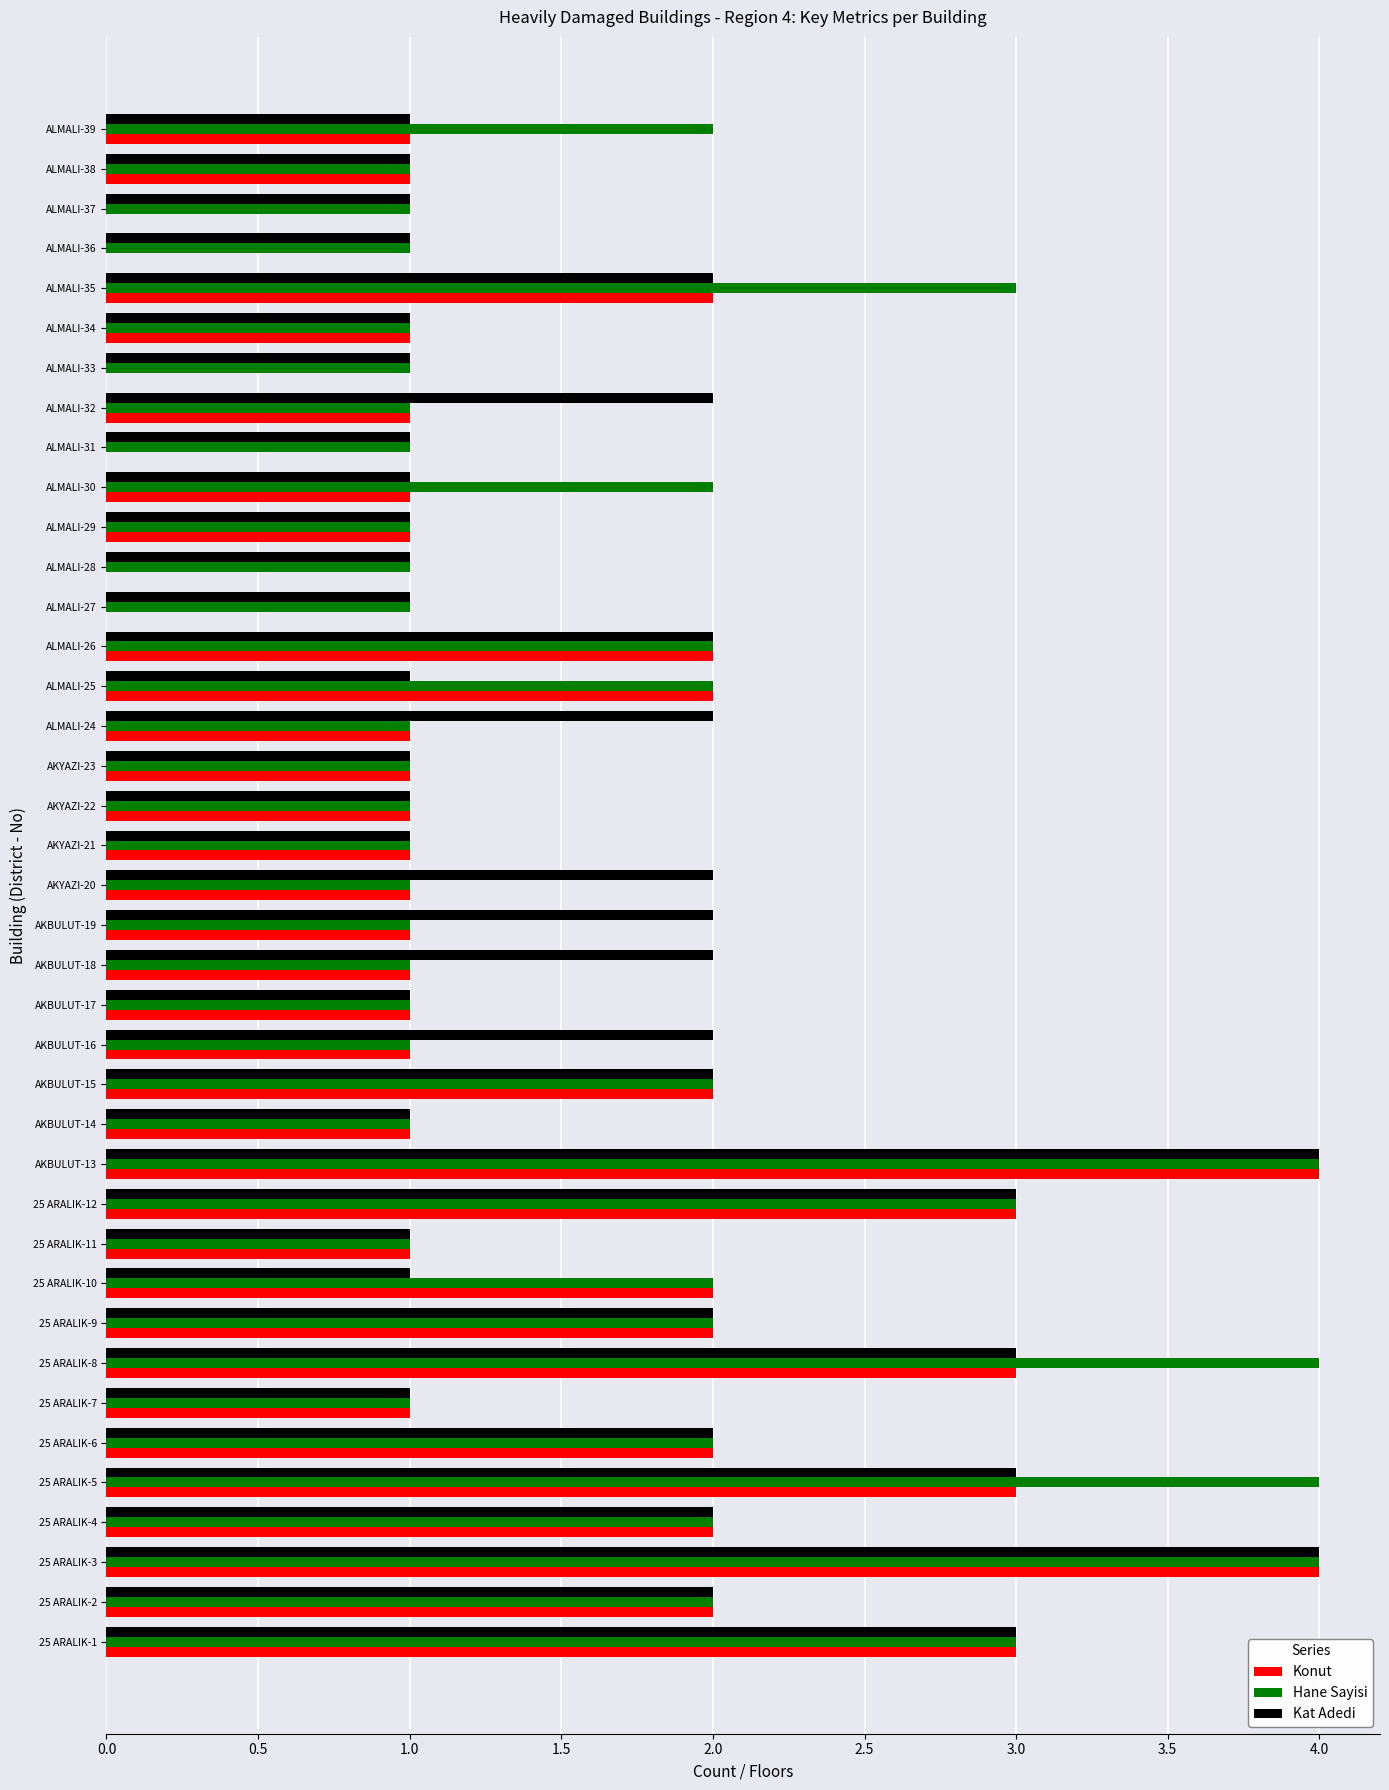

Is the value of Hane Sayisi at 25 ARALIK-3 greater than the value of Konut at AKYAZI-23?

Yes